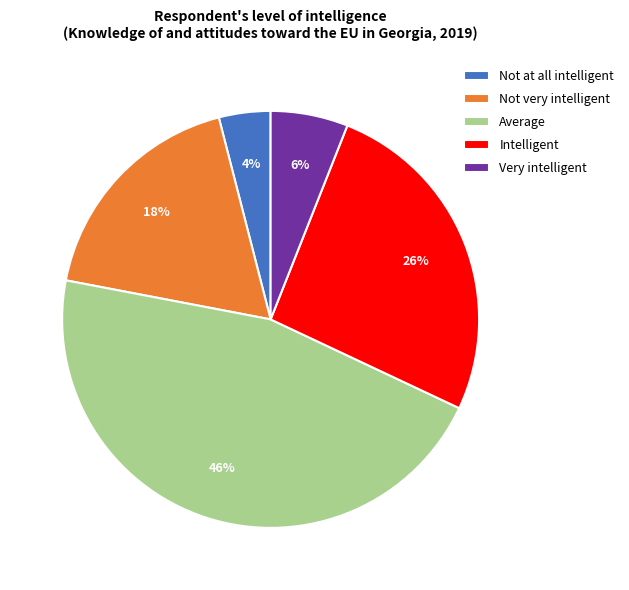

Does Not very intelligent represent more than half of the total?

No